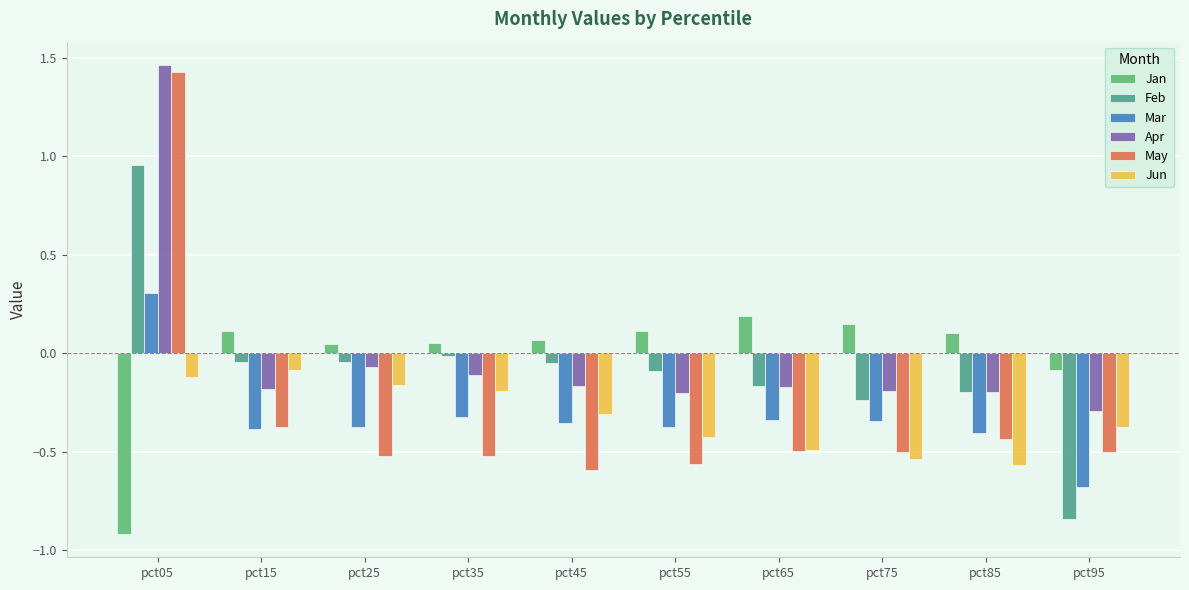

What are all the series names shown in the legend?

Jan, Feb, Mar, Apr, May, Jun